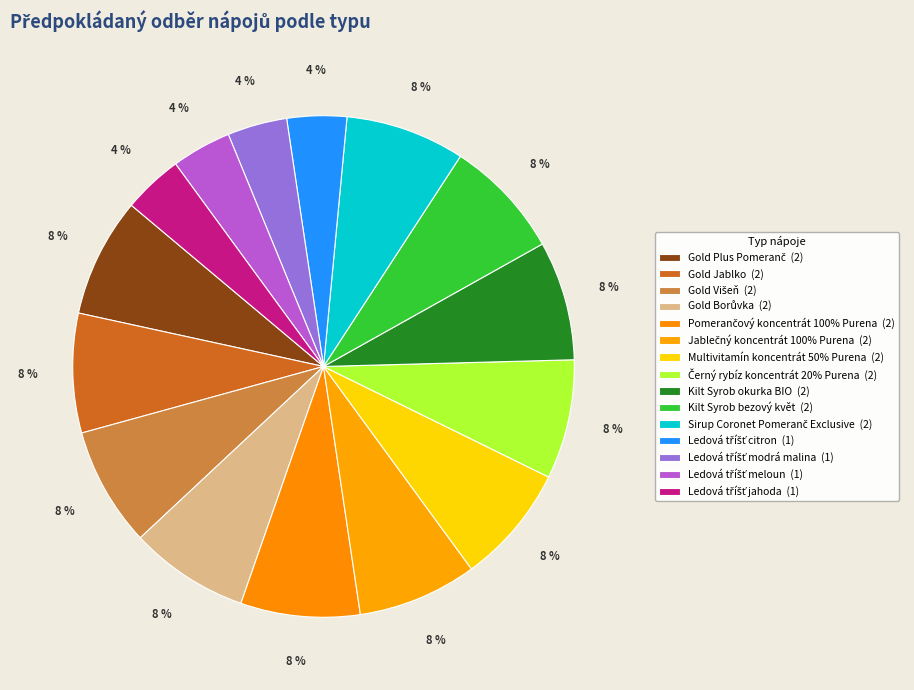

Does Pomerančový koncentrát 100% Purena account for over 50% of the chart?

No